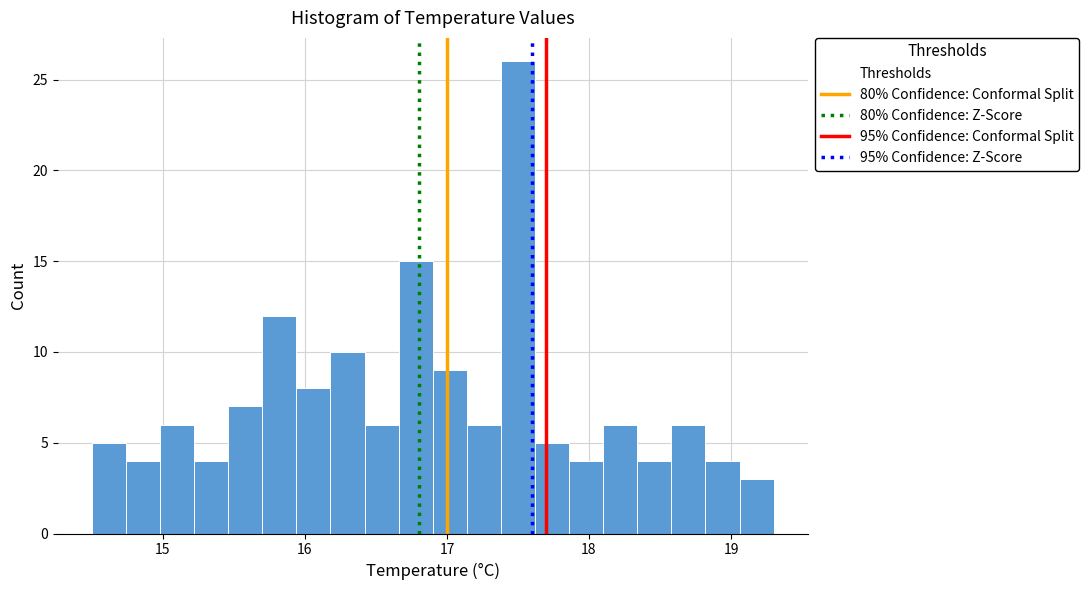

Around what value on the x-axis is the tallest bar? Give the approximate position of its centre, as read against the axis.

17.5